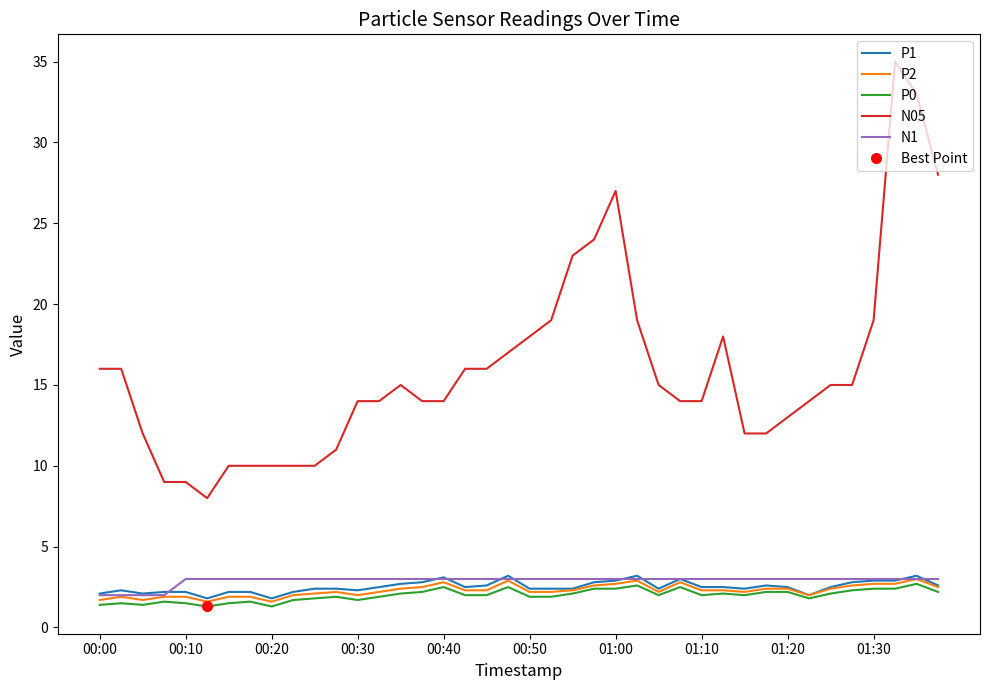

The N05 series shows 10.3 at 25. True or false?

False